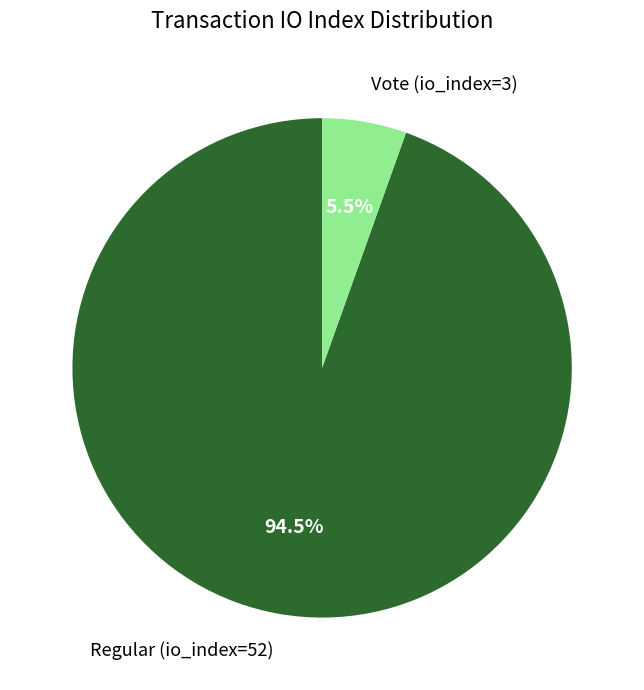

Rank the categories by value from highest to lowest.

Regular (io_index=52), Vote (io_index=3)